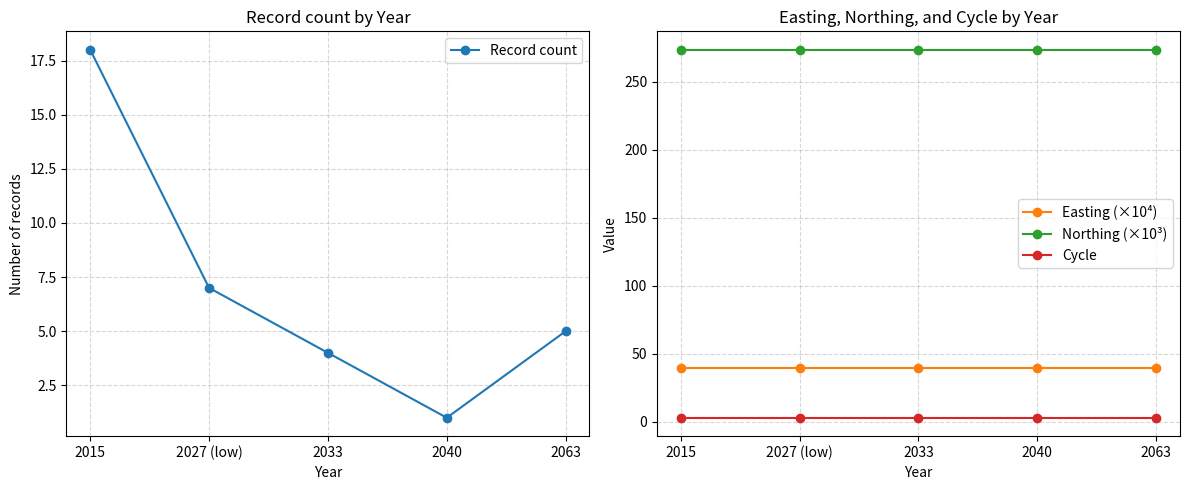

The value of Northing (×10³) at 2027 (low) is 273.4. True or false?

True